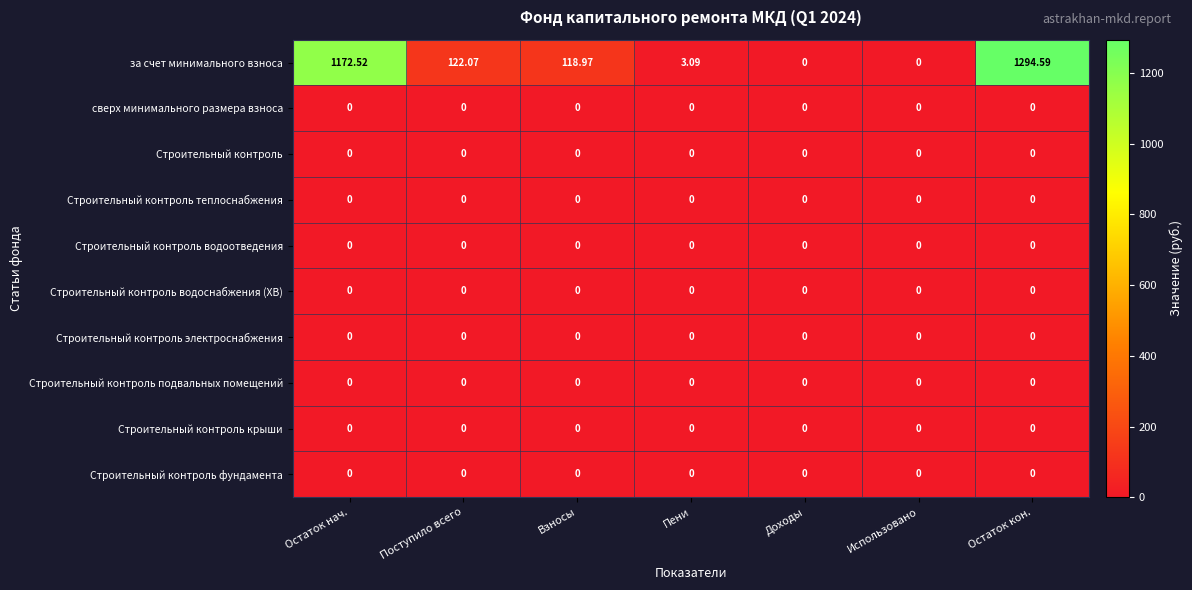

Which series has the largest total across all categories?

за счет минимального взноса